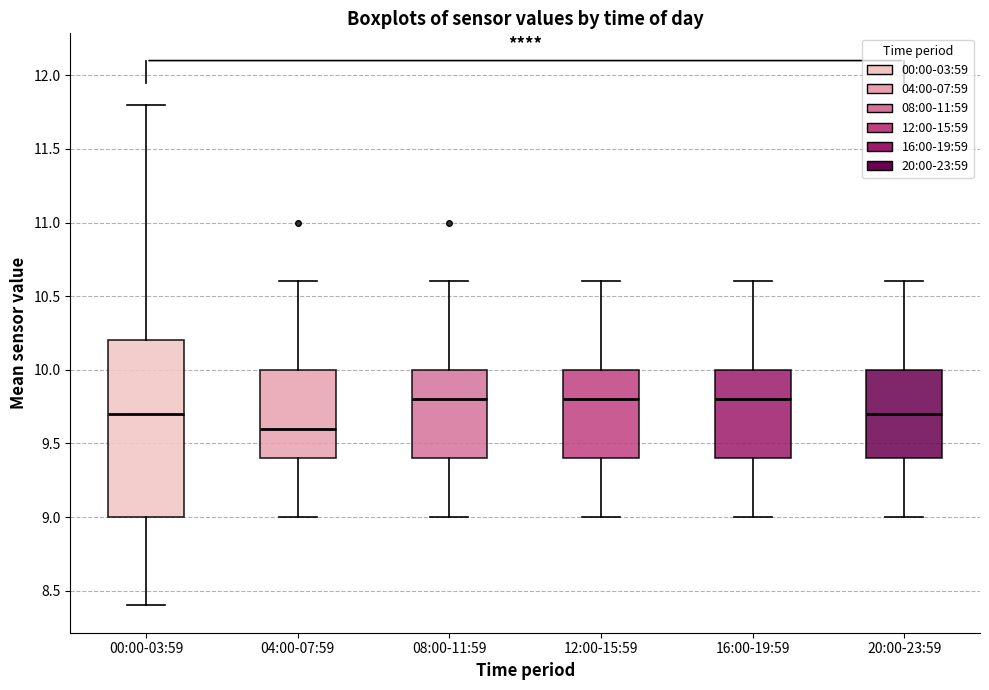

Where does the lower whisker of the box for 00:00-03:59 end on the y-axis? The values are not printed on the chart, so give them approximately, as read against the axis.

8.4